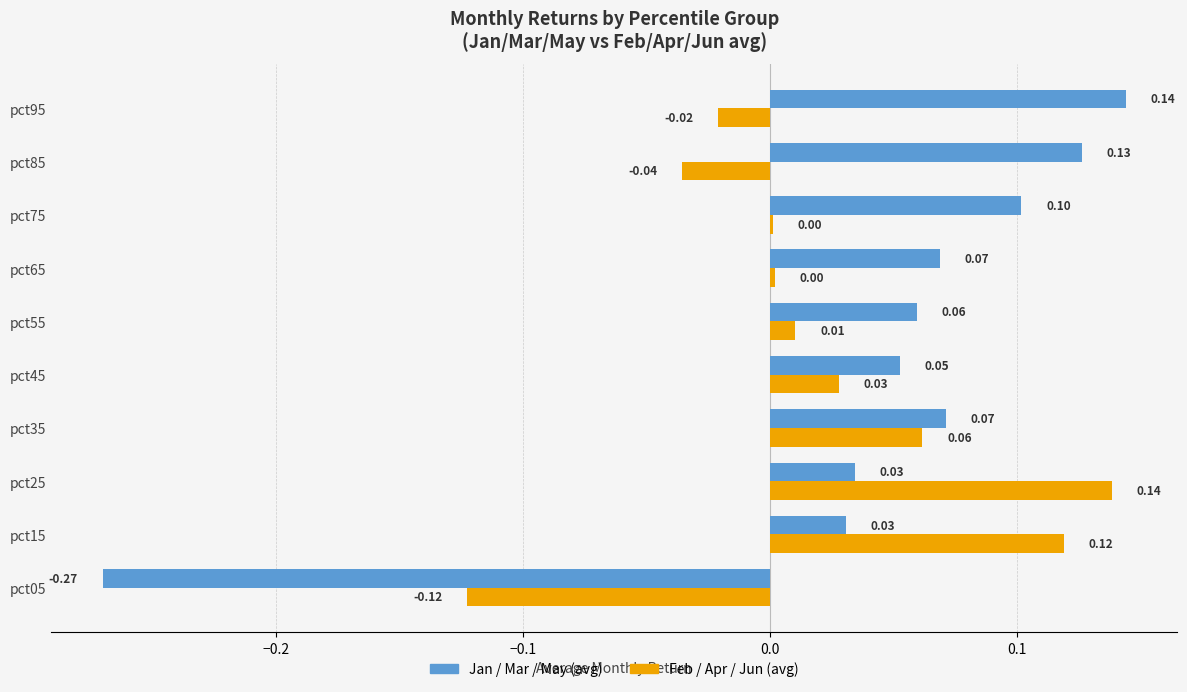

At which category is the sum across all series the highest?

pct25